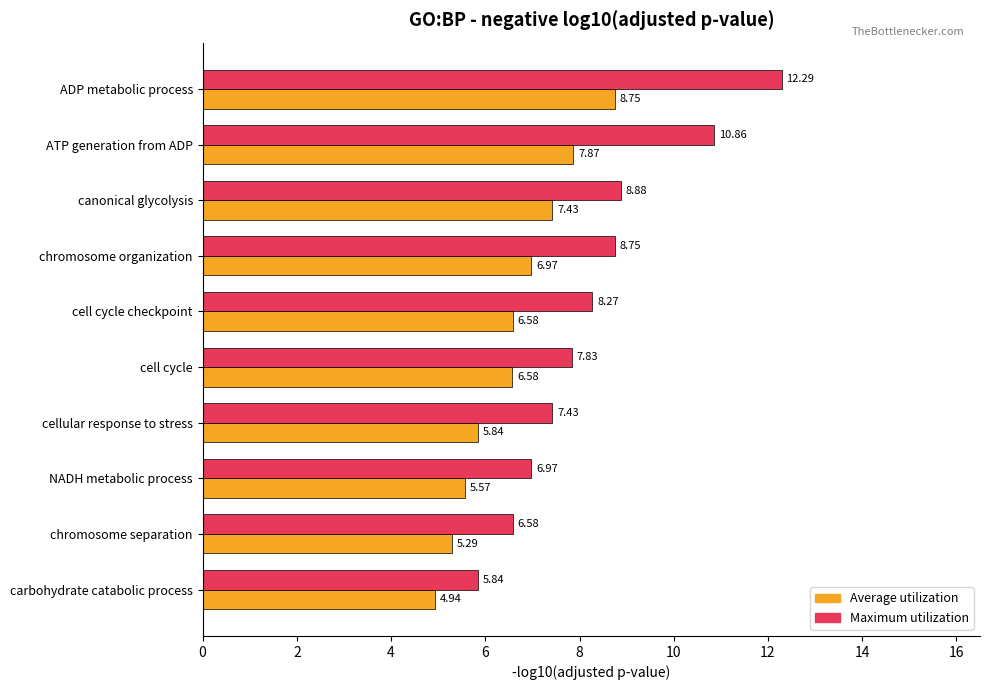

Which series has the largest range (max minus min)?

Maximum utilization